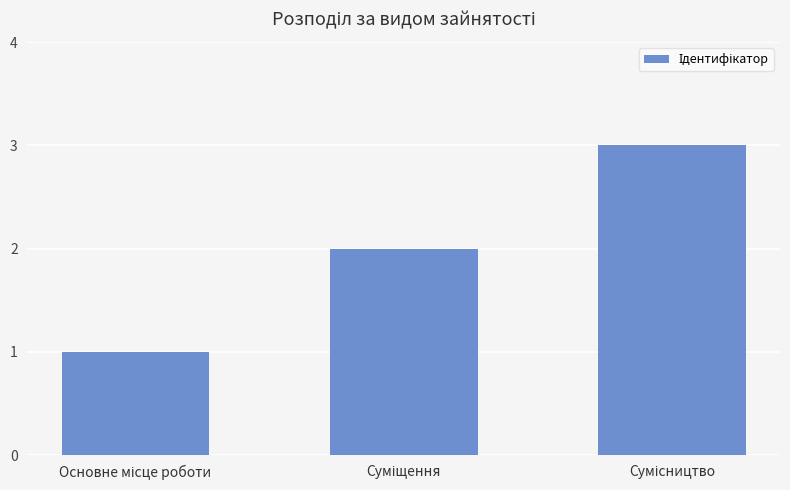

What is the greatest value displayed?

3